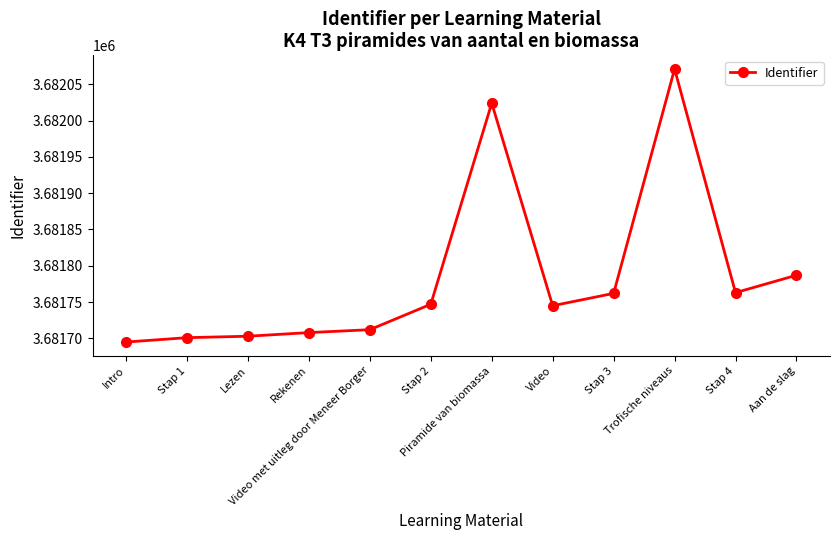

What is the ratio of the value at Stap 3 to the value at Piramide van biomassa?

1.0